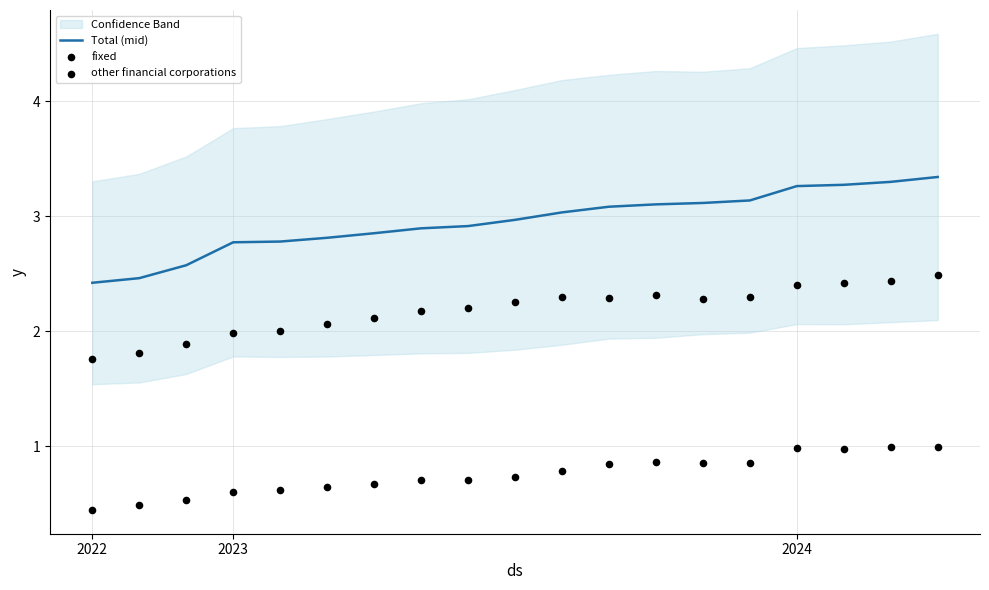

At which category is the sum across all series the highest?

18